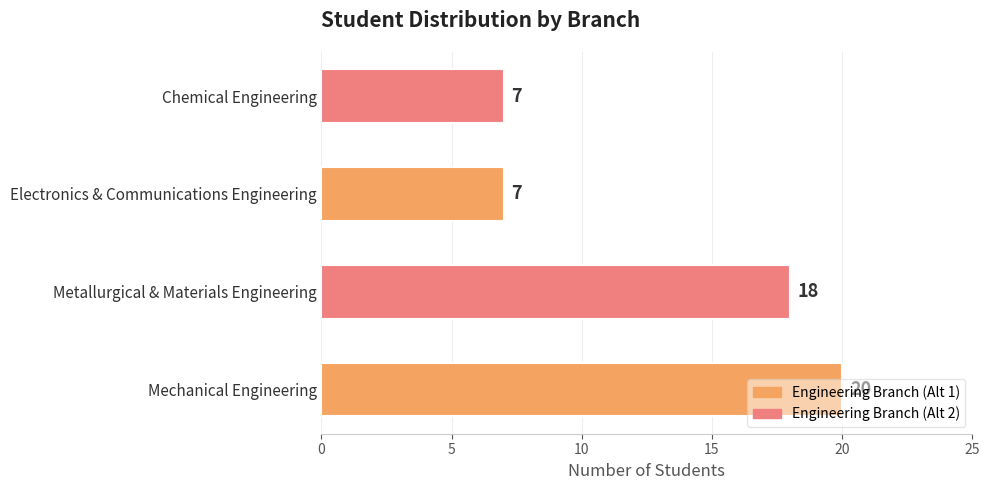

Which has a higher value, Metallurgical & Materials Engineering or Mechanical Engineering?

Mechanical Engineering